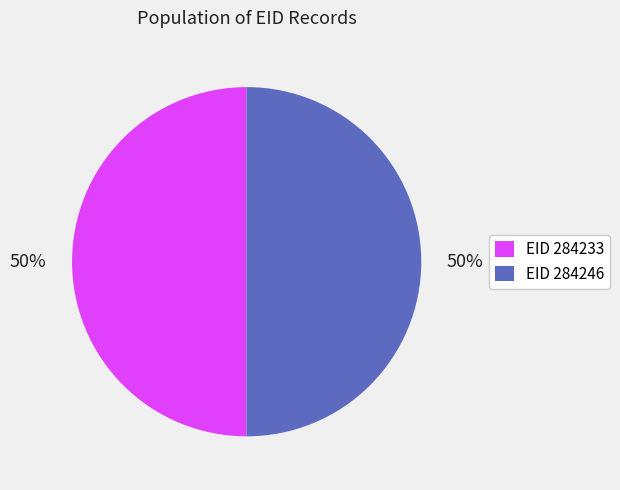

What is the ratio of the value at EID 284233 to the value at EID 284246?

1.0